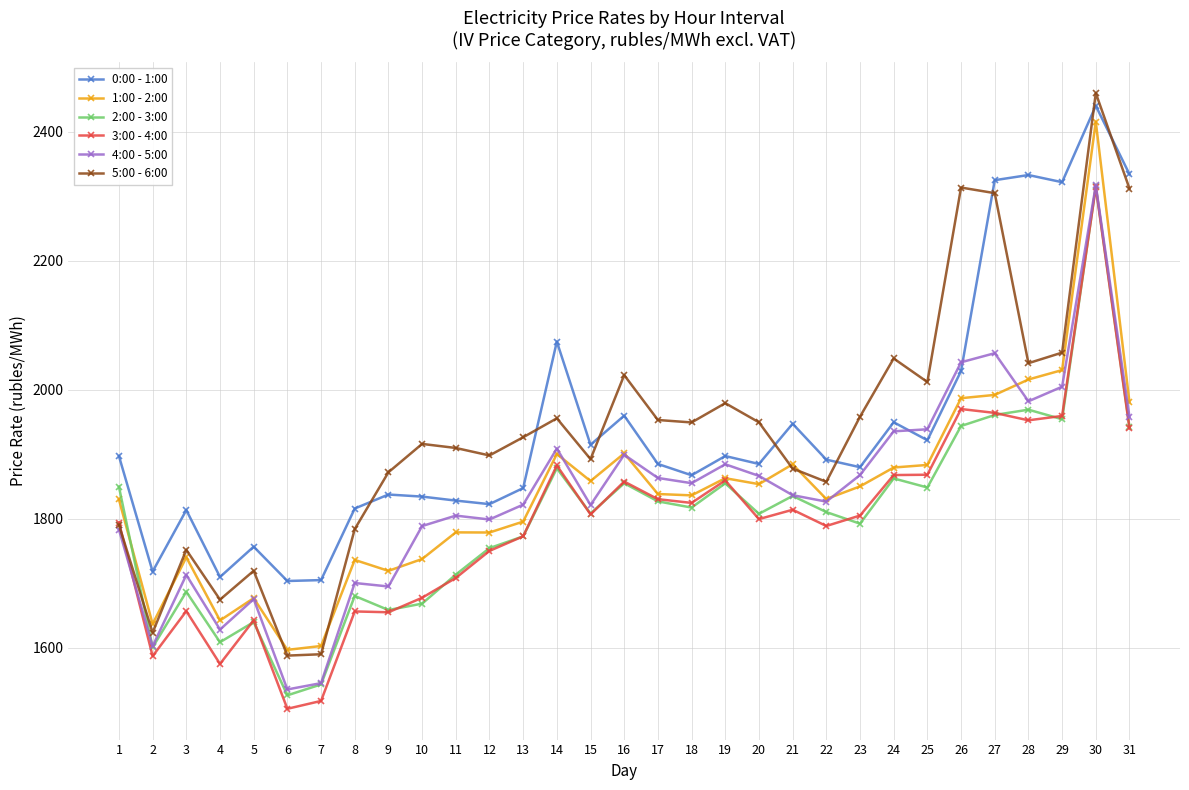

What is the sum of the 4:00 - 5:00 values at 13 and 21?

3658.5